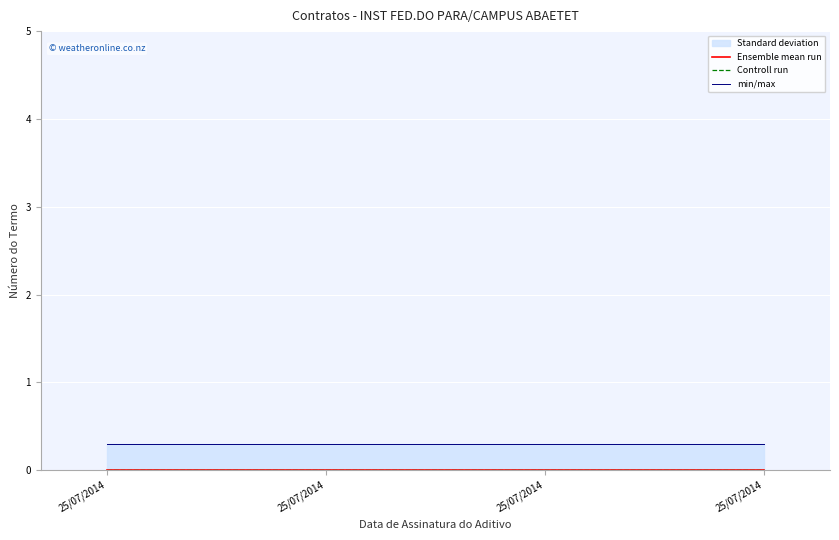

True or false: Controll run and Ensemble mean run intersect in this chart.

False